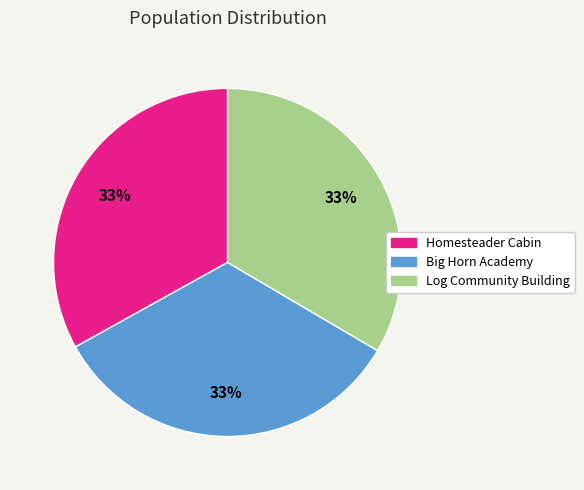

To the nearest percent, what percentage of the pie is Big Horn Academy?

33%